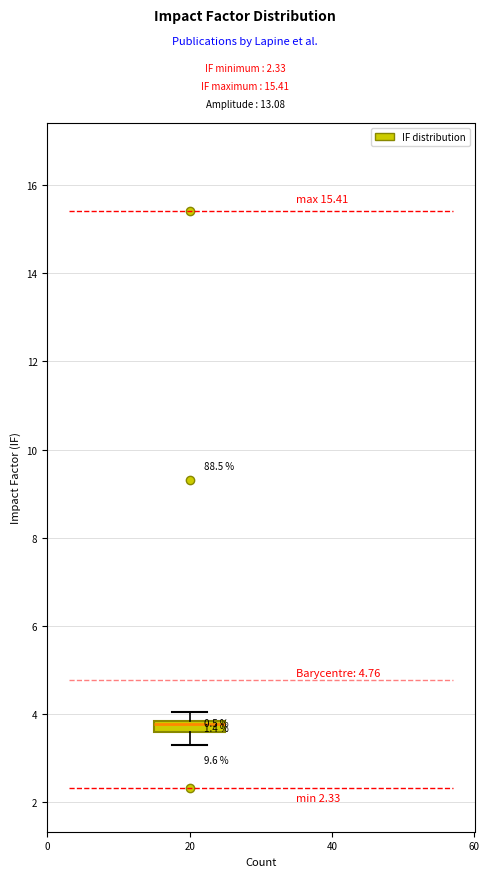

Where is the lower edge of the box at x = 20 on the y-axis? The values are not printed on the chart, so give them approximately, as read against the axis.

3.6